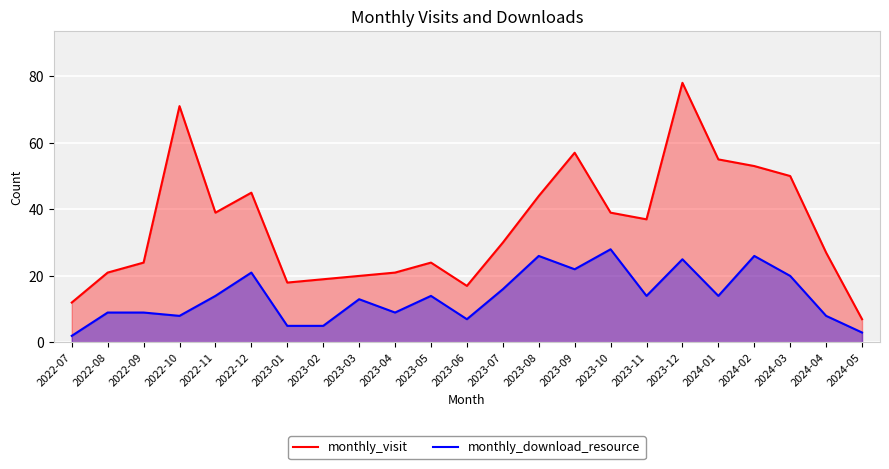

At which label is monthly_download_resource closest to 15?

2022-11